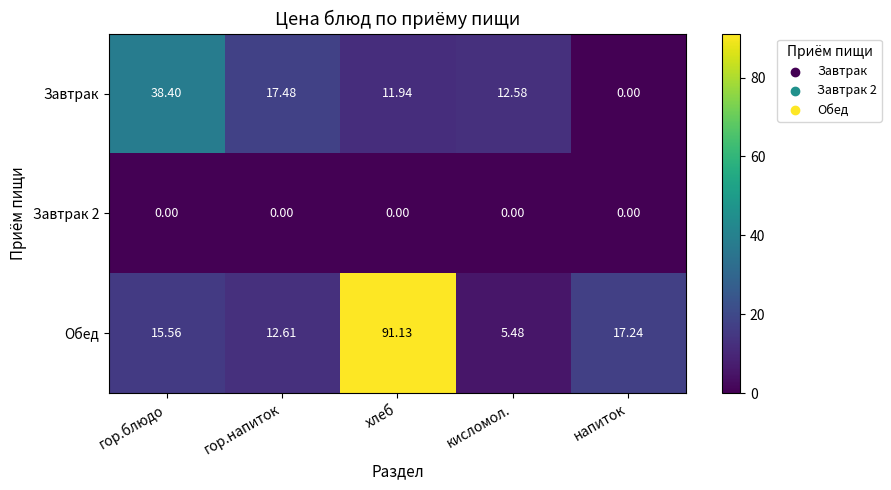

How many categories are shown in the chart?

5